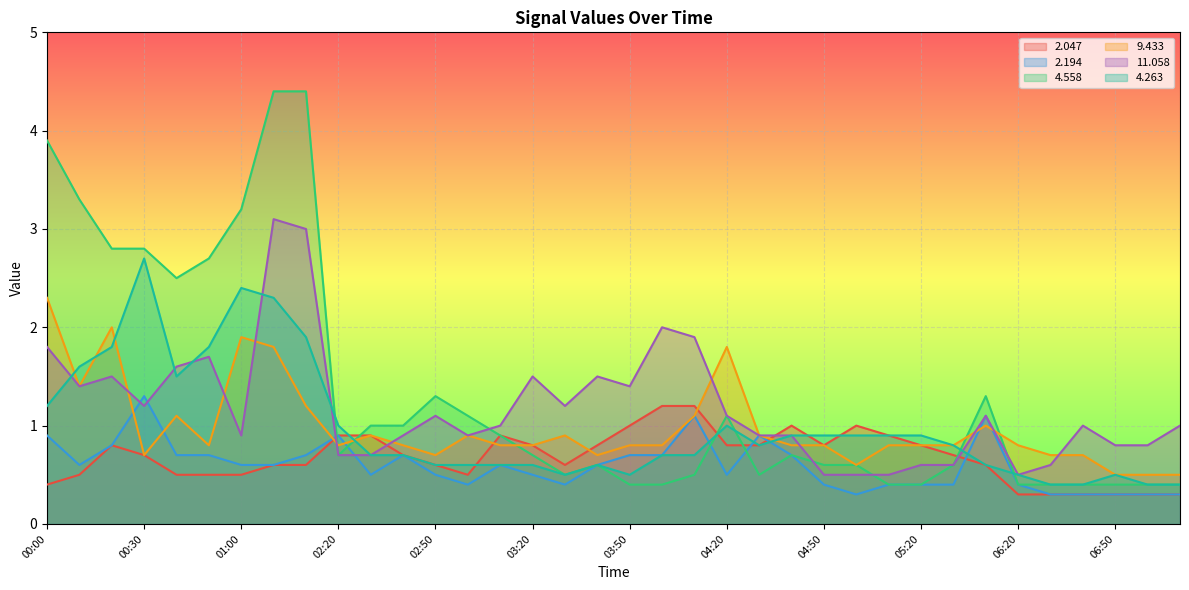

How many series are shown in this chart?

6